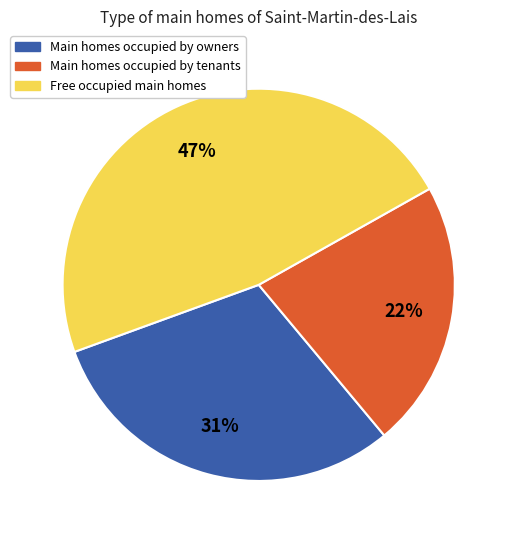

To the nearest percent, what is the average slice percentage?

33%